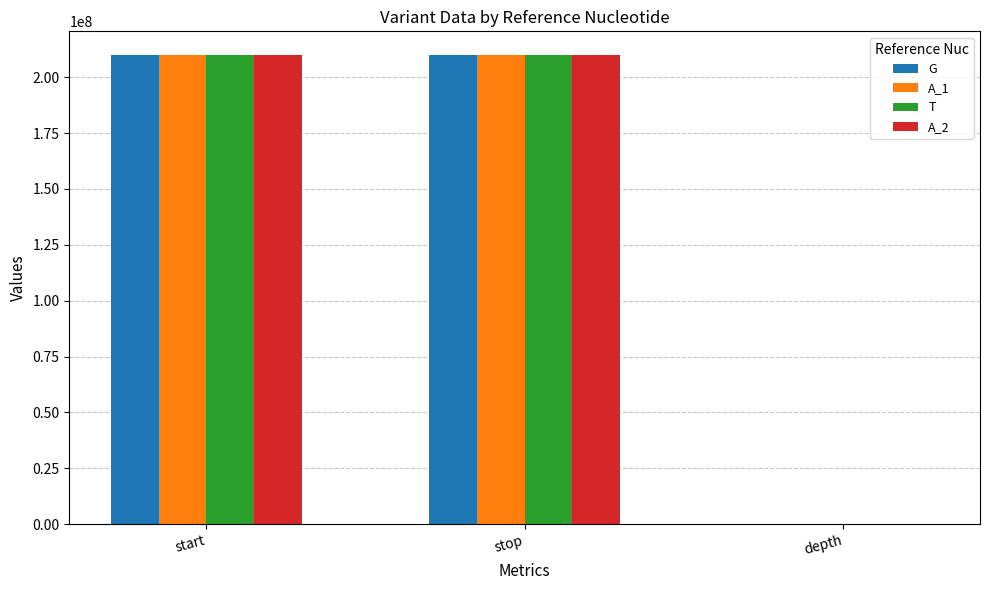

Are the bars horizontal?

No